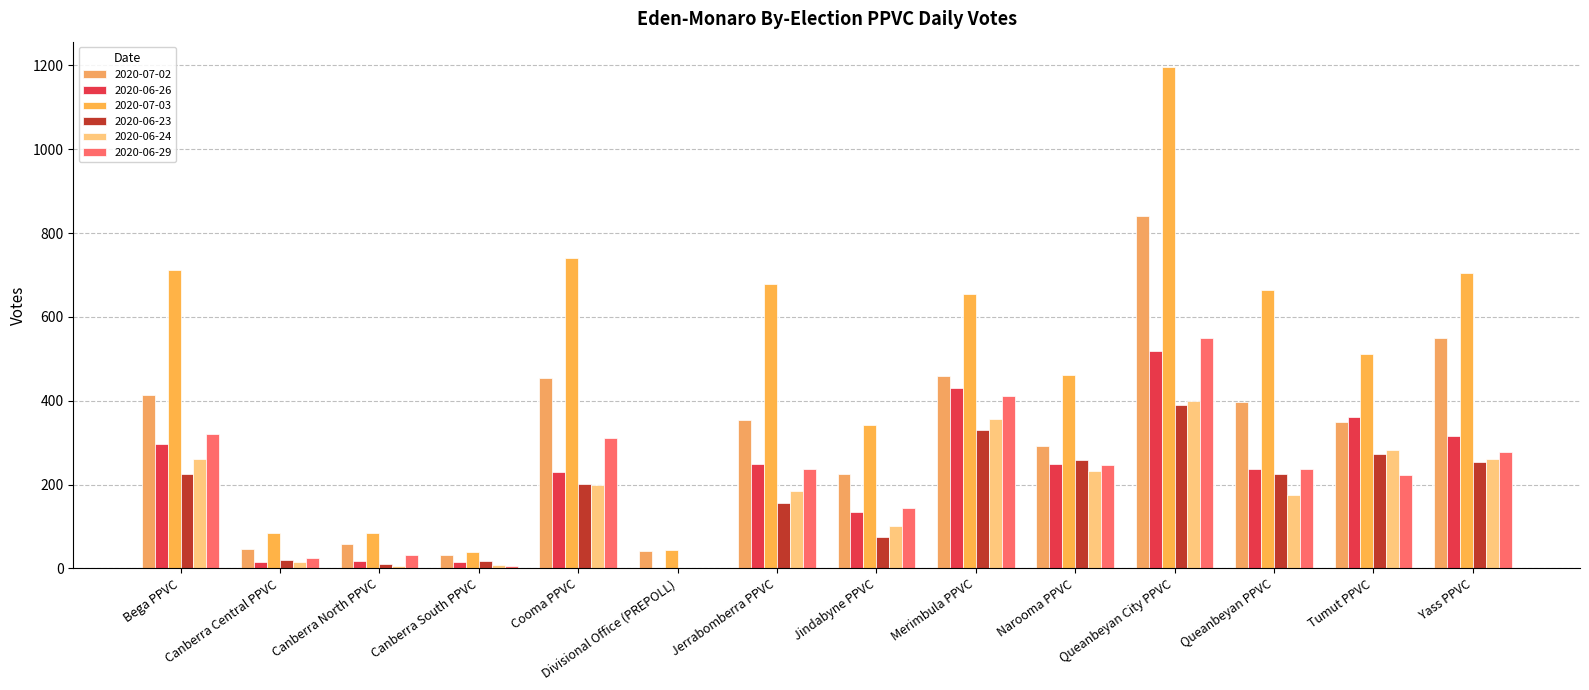

At which category does the chart reach its peak across all series?

Queanbeyan City PPVC